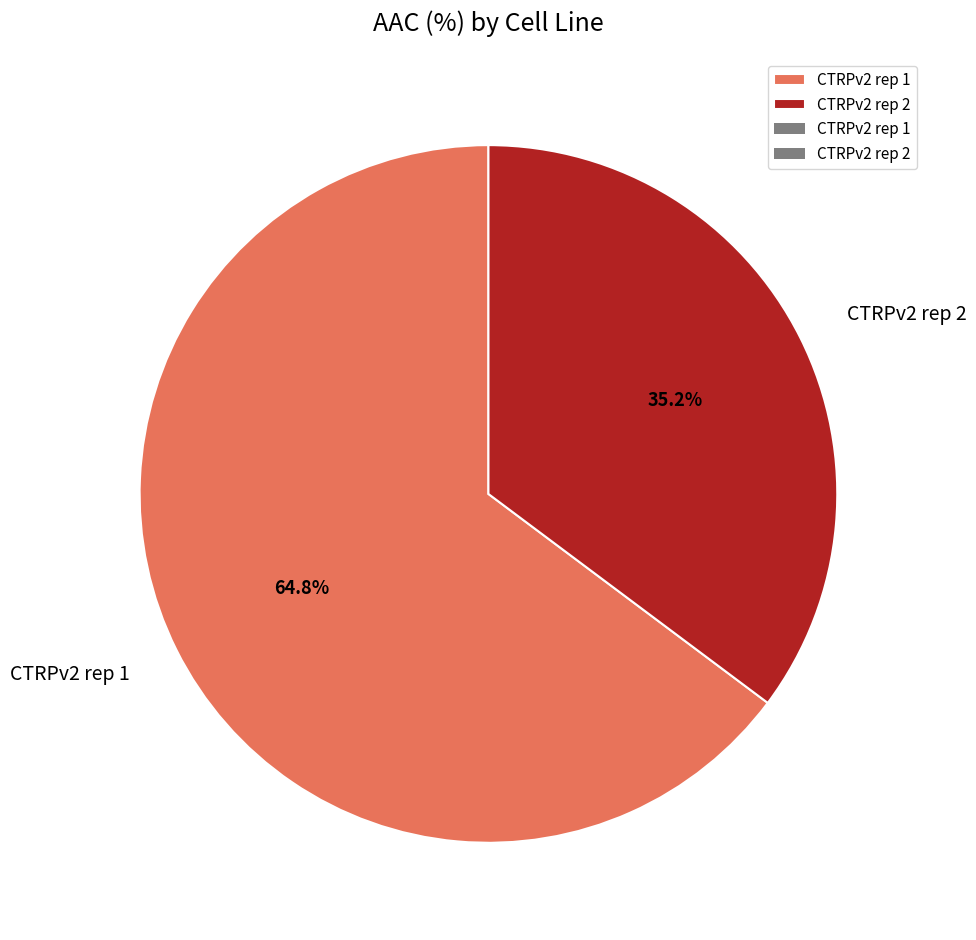

To the nearest percent, what is the difference between the CTRPv2 rep 2 and CTRPv2 rep 1 slice percentages?

30%